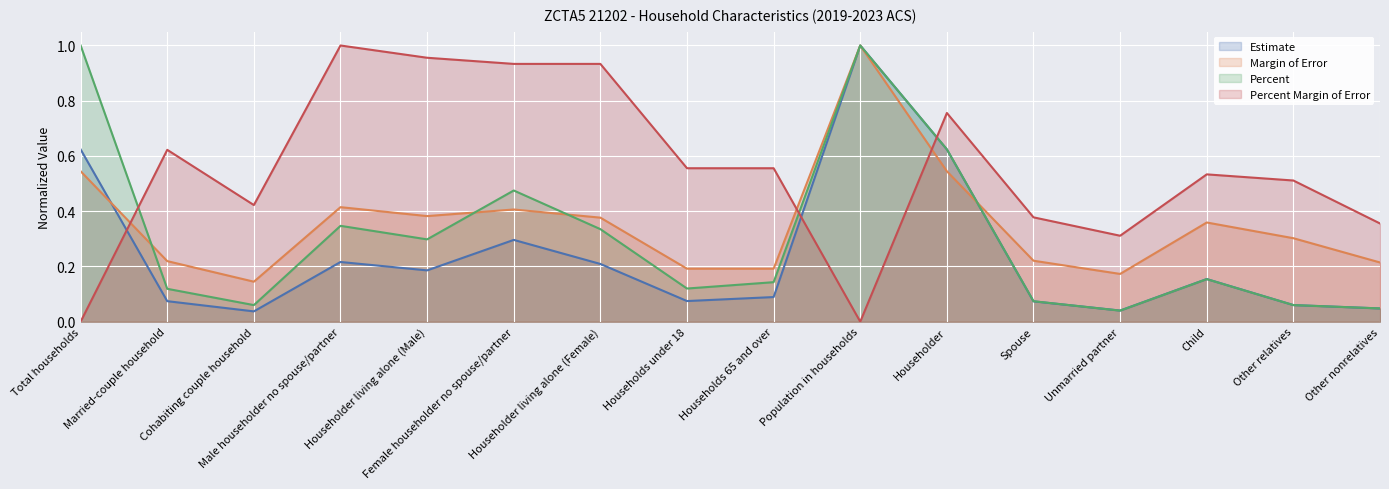

The Margin of Error series shows 0.1 at Households under 18. True or false?

False